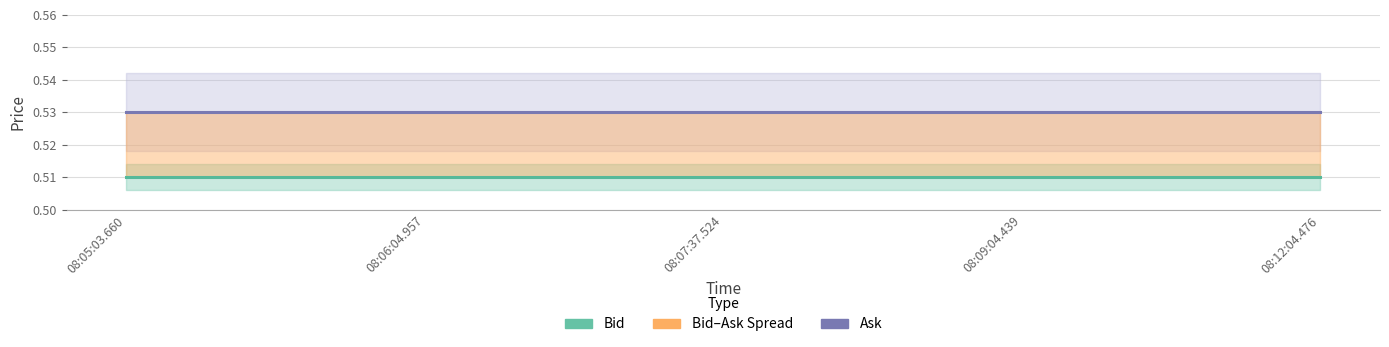

Which series changed the most between 08:05:03.660 and 08:06:04.957?

Bid